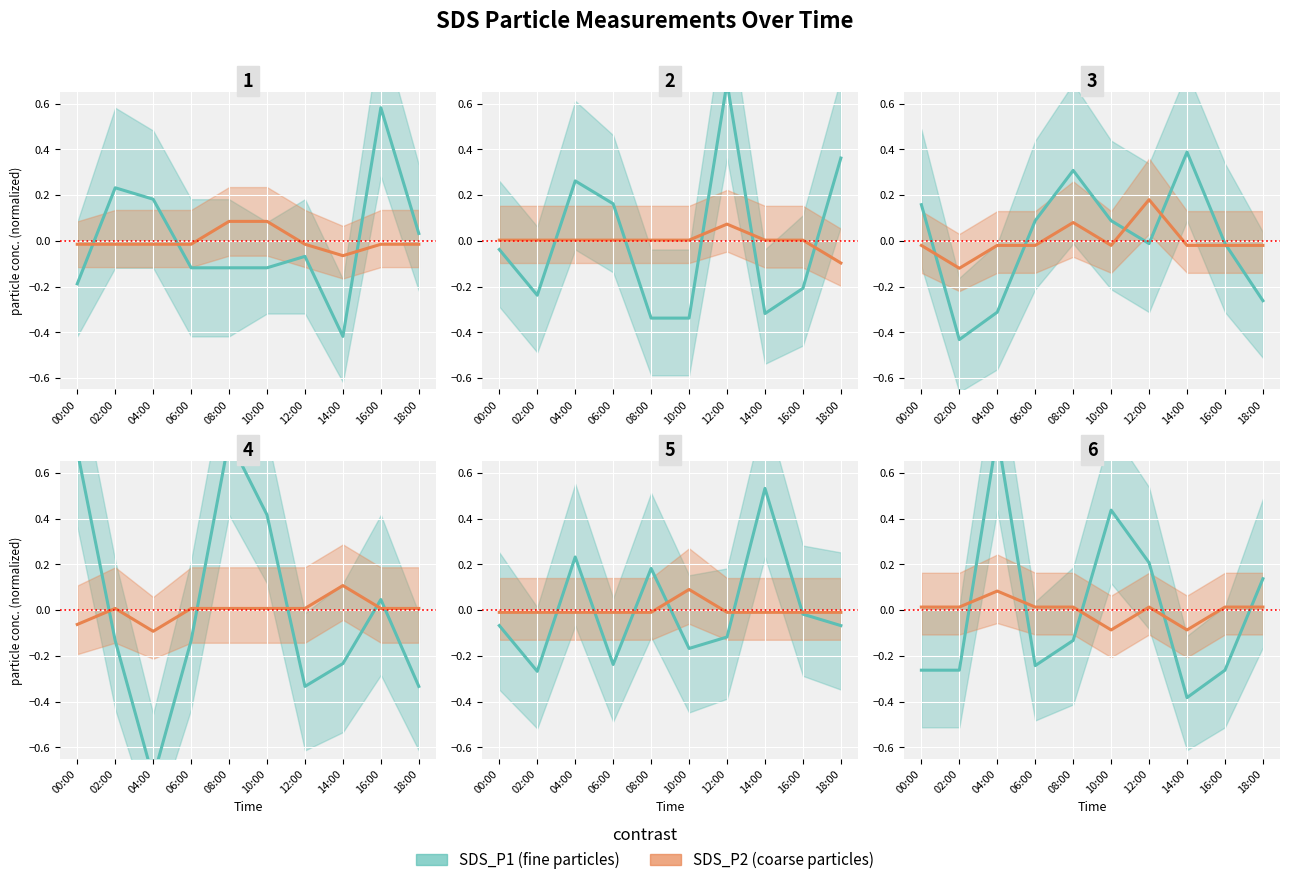

Which category has the lowest value across all series?

14:00